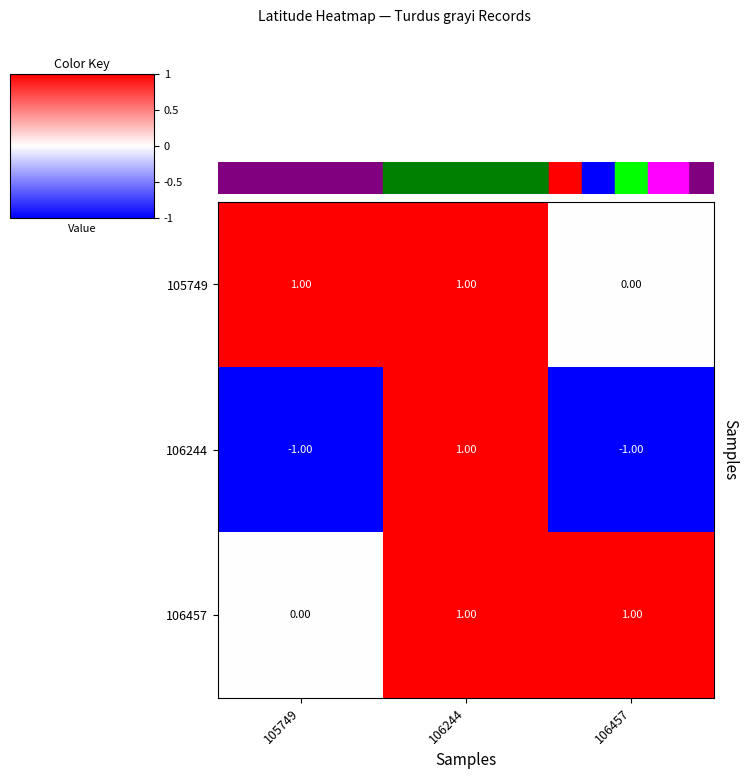

Which series has the widest spread of values?

106244